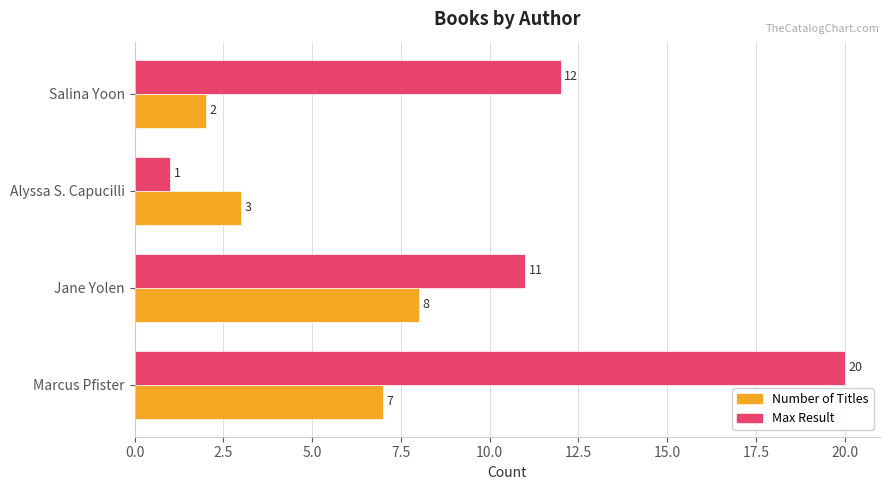

List the series in order of their overall mean, highest first.

Max Result, Number of Titles